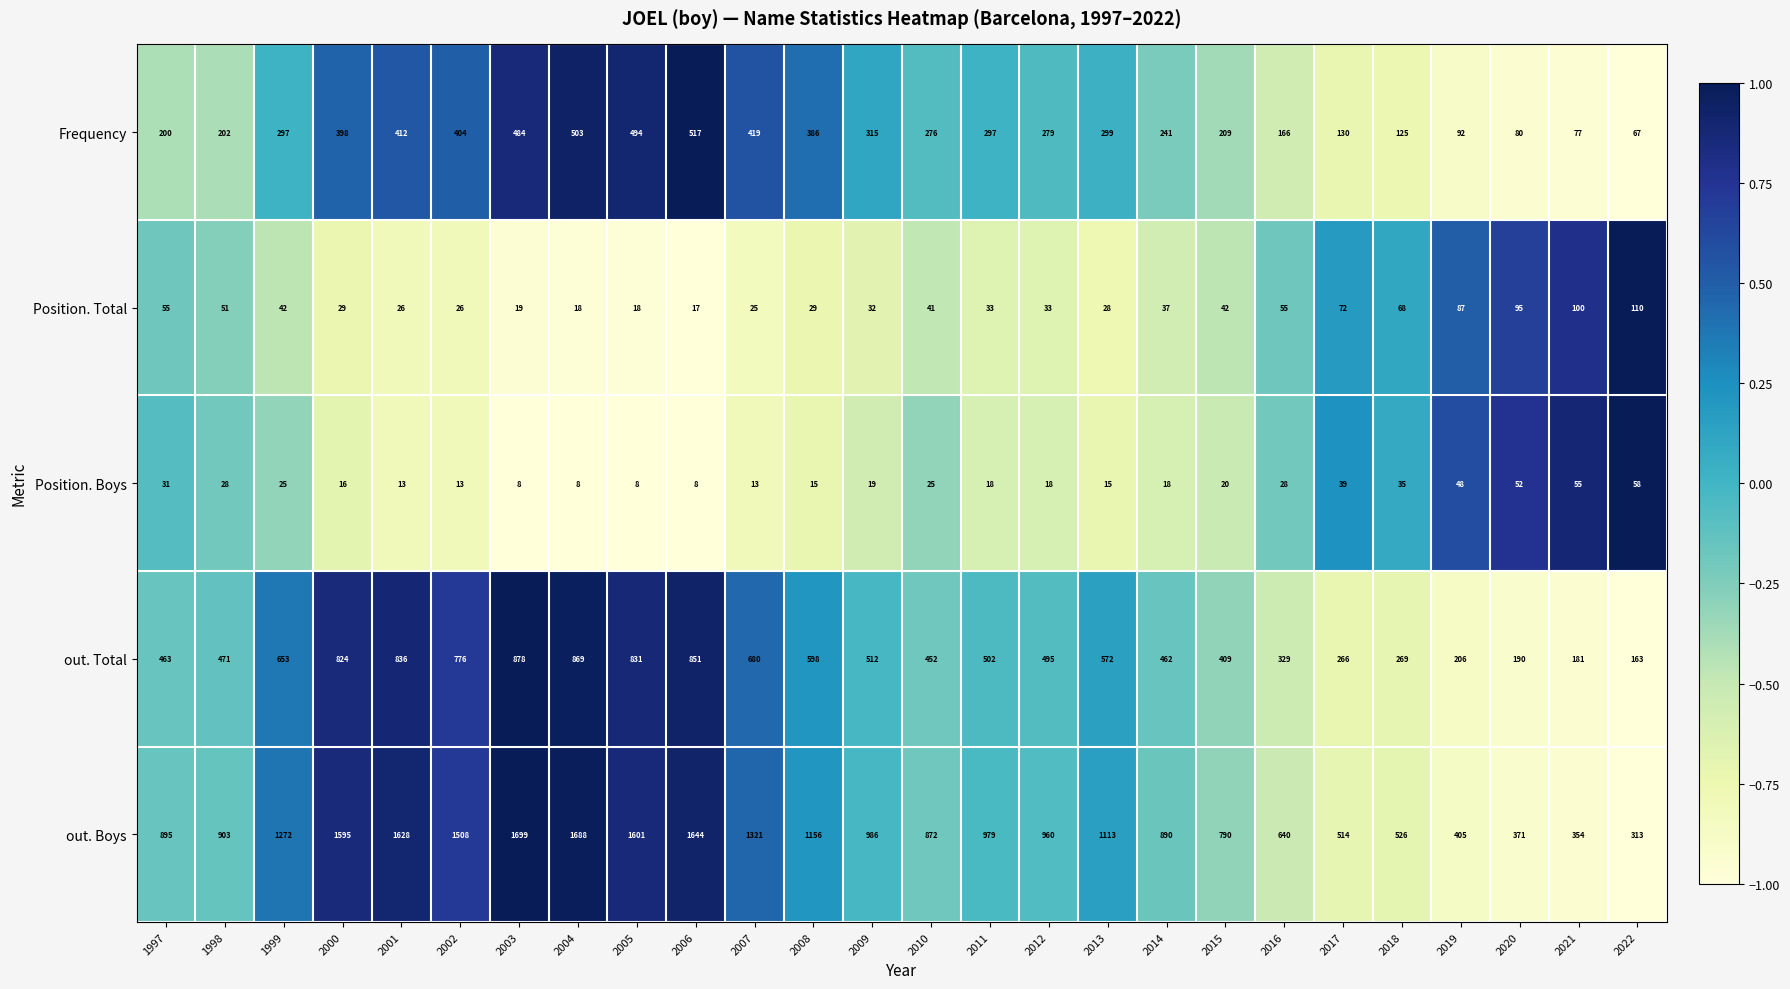

How many categories are shown in the chart?

26